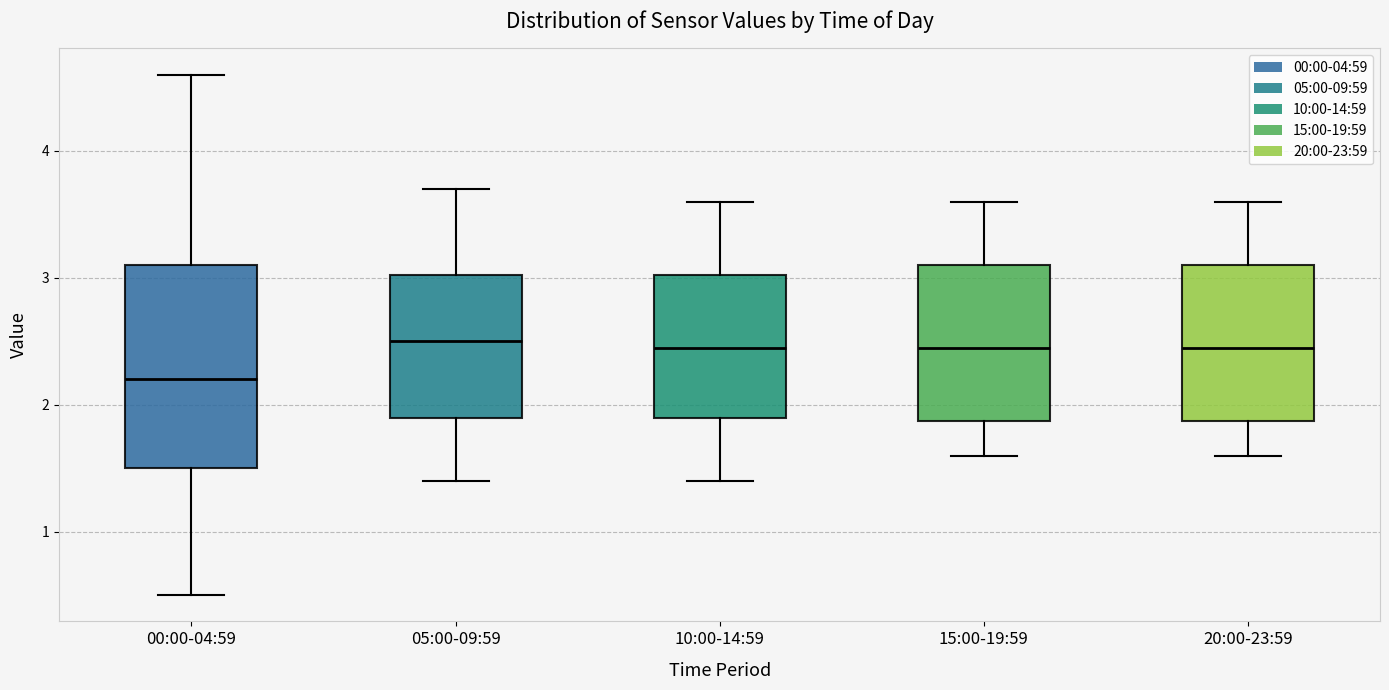

Reading left to right, read every box against the y-axis: the position of its median line, the range the box covers, and the ends of its whiskers. The values are not printed on the chart, so give them approximately, as read against the axis.

00:00-04:59: median 2.2, box 1.5 to 3.1, whiskers 0.5 to 4.6
05:00-09:59: median 2.5, box 1.9 to 3.0, whiskers 1.4 to 3.7
10:00-14:59: median 2.5, box 1.9 to 3.0, whiskers 1.4 to 3.6
15:00-19:59: median 2.5, box 1.9 to 3.1, whiskers 1.6 to 3.6
20:00-23:59: median 2.5, box 1.9 to 3.1, whiskers 1.6 to 3.6